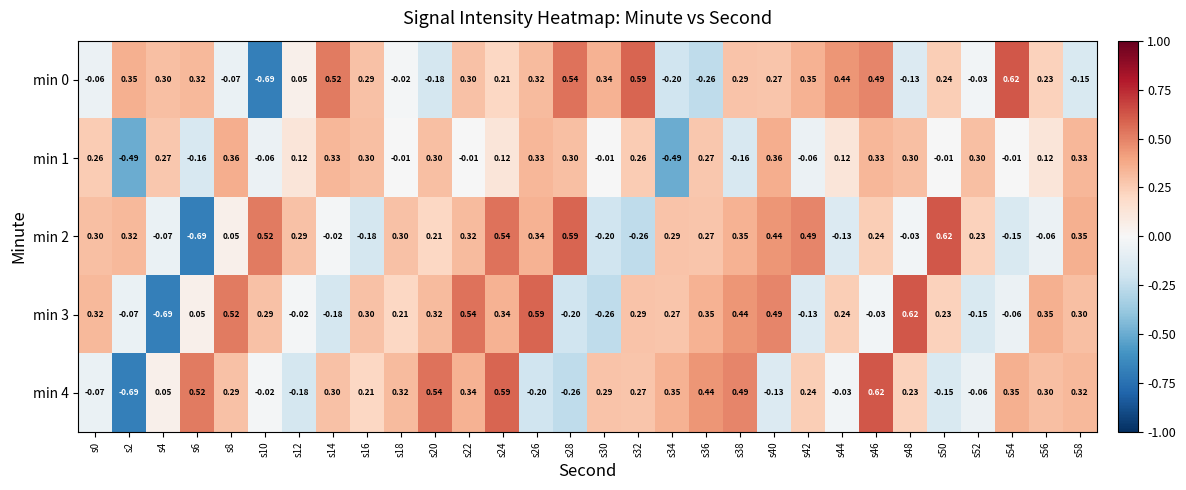

Is the value of min 1 at s10 greater than the value of min 0 at s12?

No